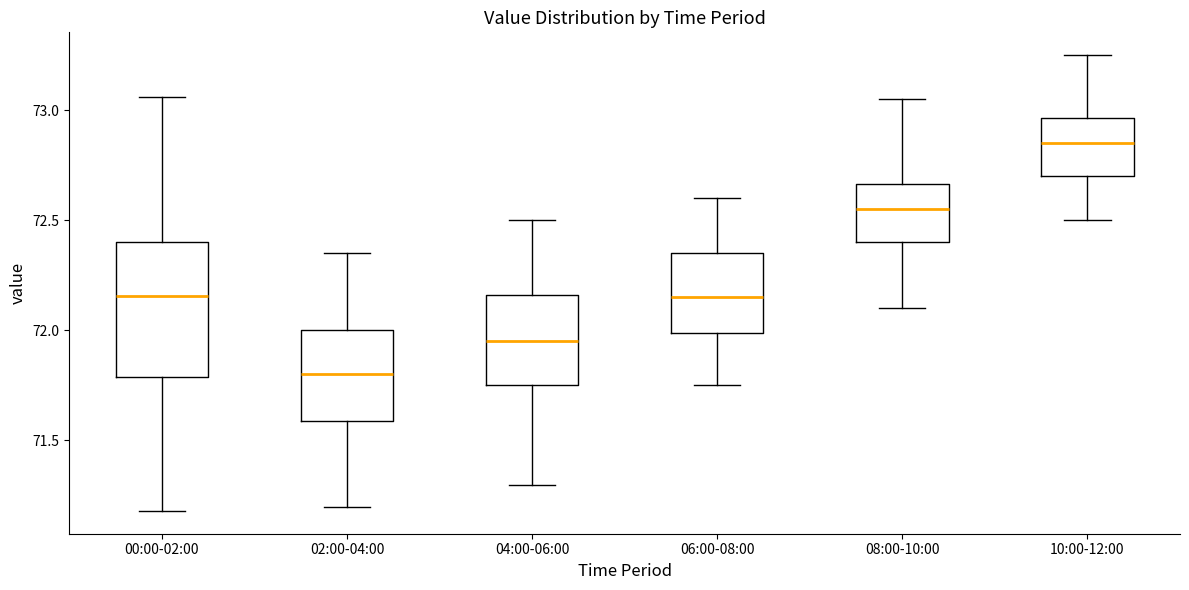

Where does the median line of the box for 02:00-04:00 sit on the y-axis? The values are not printed on the chart, so give them approximately, as read against the axis.

71.80